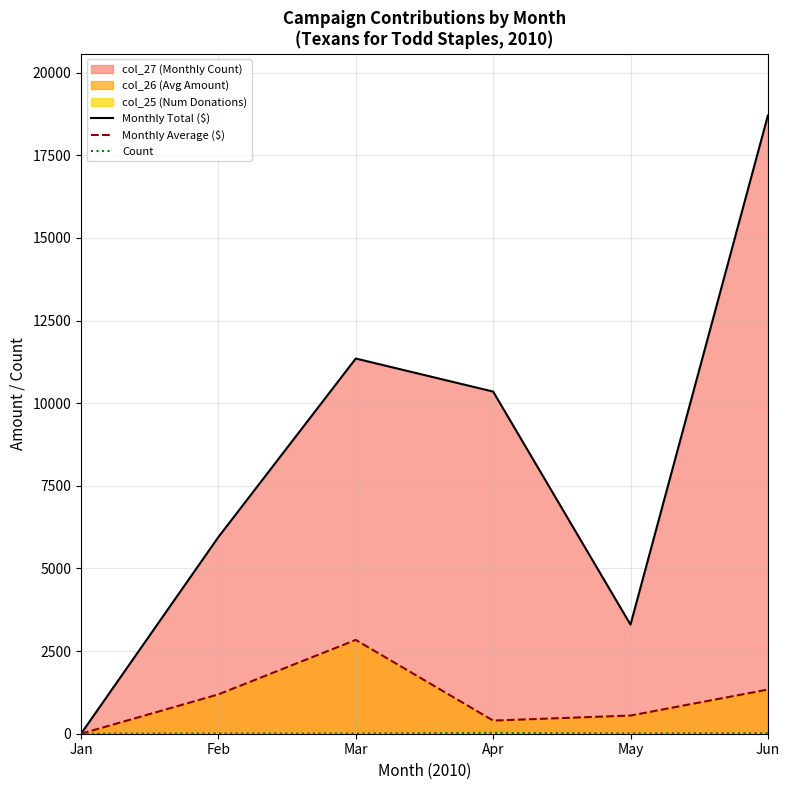

What is the difference between the second highest and minimum values in the Monthly Total ($) series?

11350